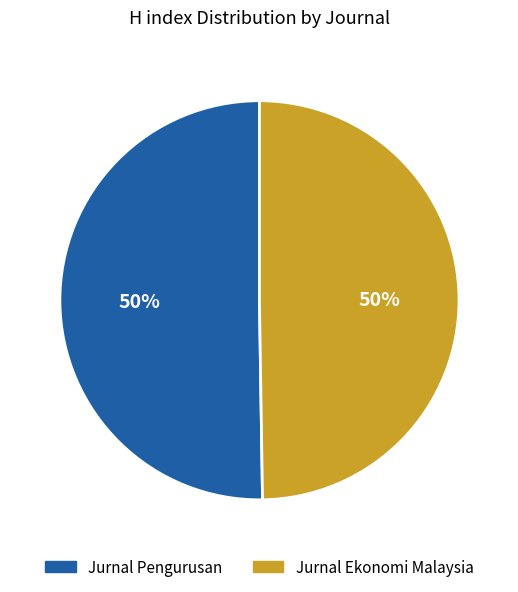

Approximately how many times larger is the value at Jurnal Pengurusan compared to Jurnal Ekonomi Malaysia?

1.0